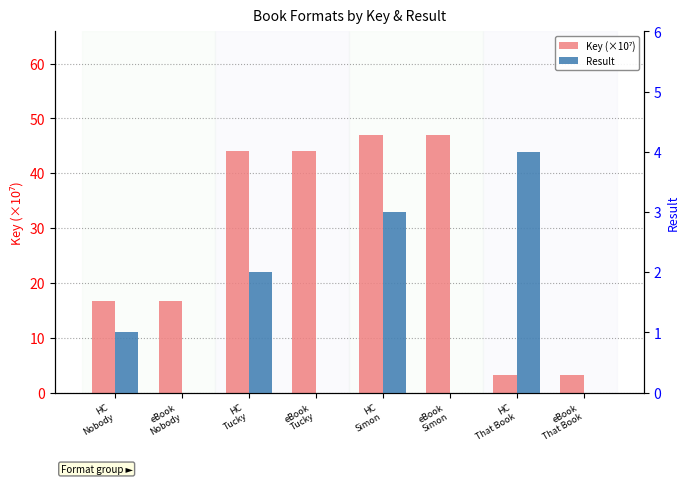

What value does the Result series have at HC
Nobody?

1.0